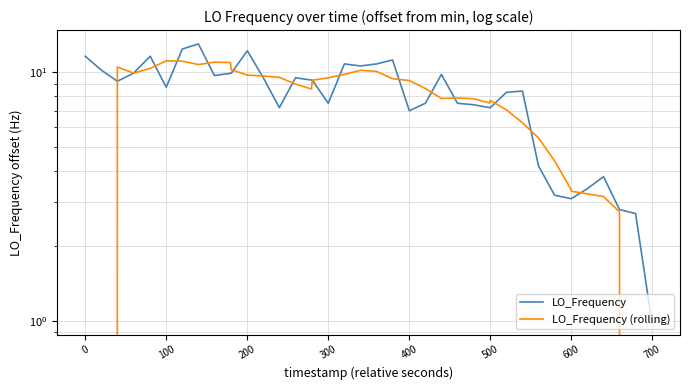

Is the value of LO_Frequency (rolling) at −100 greater than the value of LO_Frequency at 15?

No